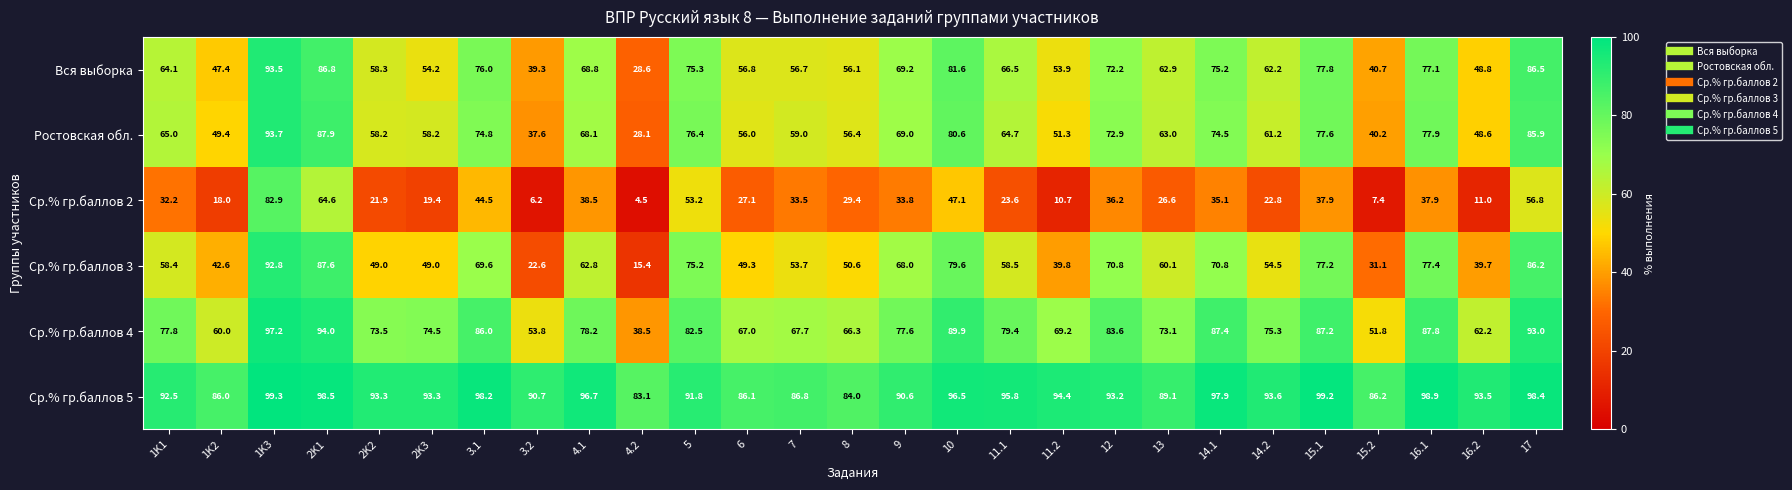

Rank the series by their maximum value, from lowest to highest.

Ср.% гр.баллов 2, Ср.% гр.баллов 3, Вся выборка, Ростовская обл., Ср.% гр.баллов 4, Ср.% гр.баллов 5